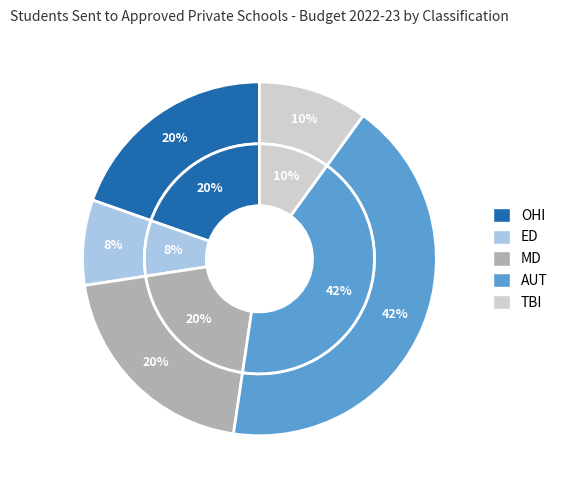

To the nearest percent, what portion does 12 represent?

7%